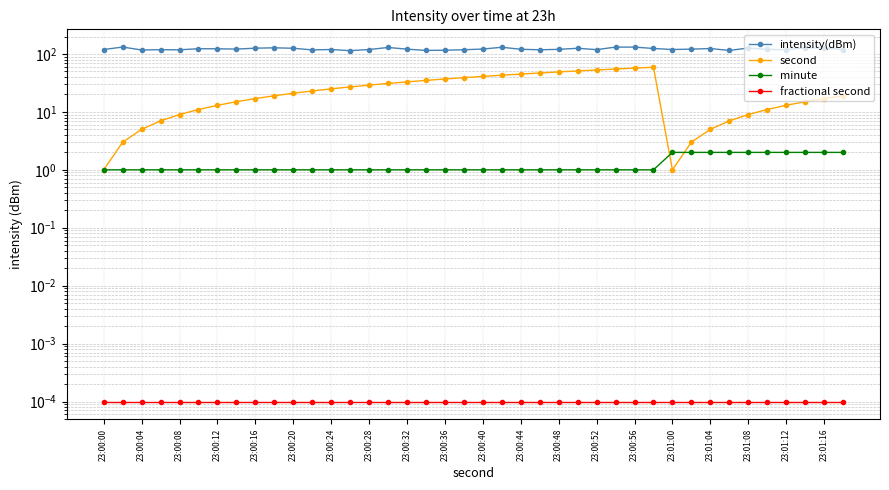

The value of fractional second at 27 is 0.0. True or false?

True